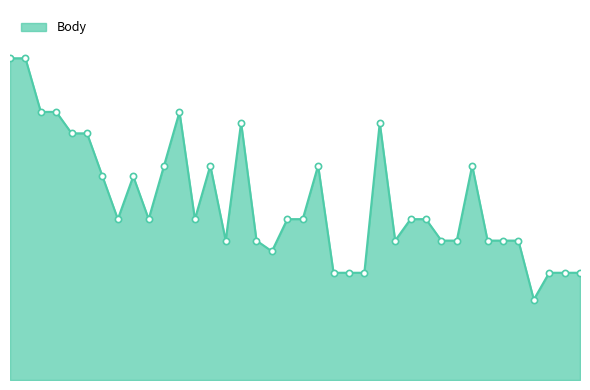

Does the chart have visible grid lines?

No